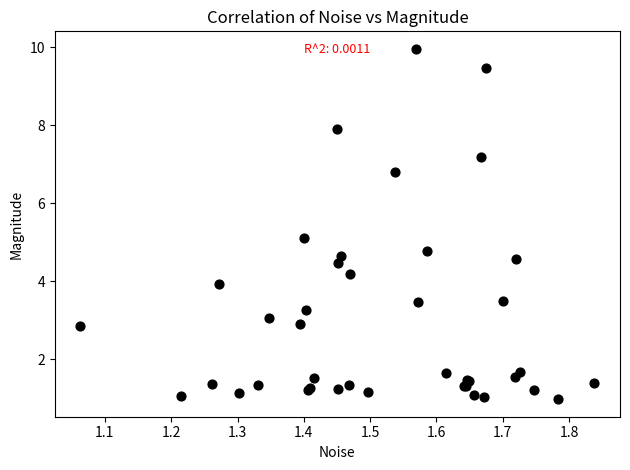

What Y value in the scatter plot is closest to 5?

5.1